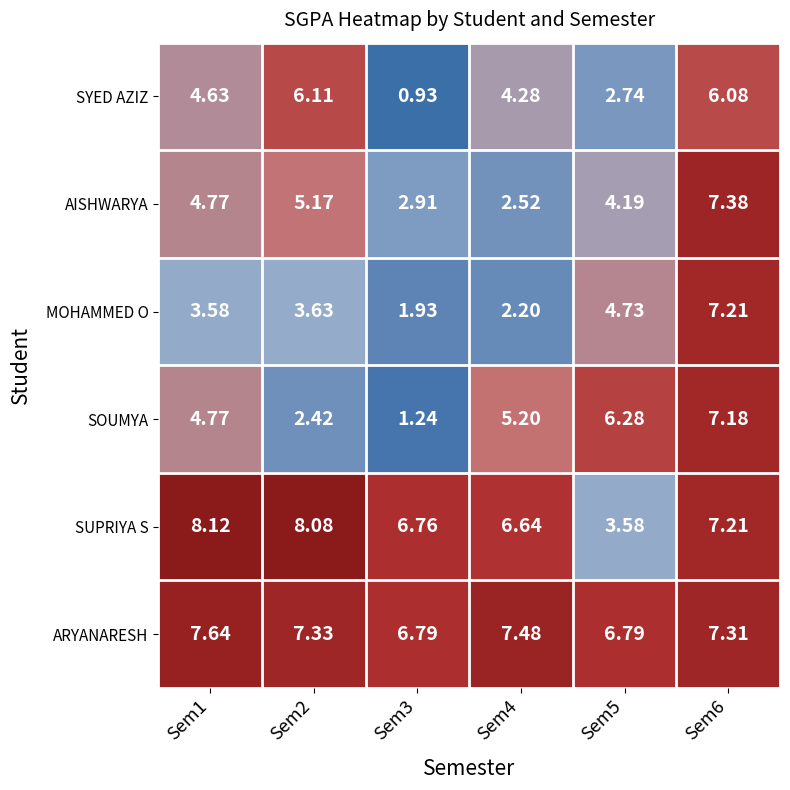

List the series in order of their peak value, highest first.

SUPRIYA S, ARYANARESH, AISHWARYA, MOHAMMED O, SOUMYA, SYED AZIZ